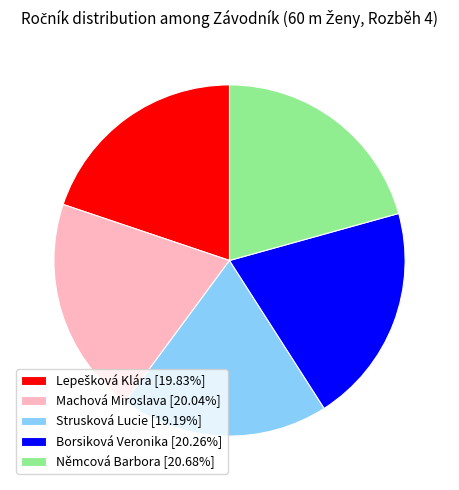

Approximately how many times larger is the value at Němcová Barbora [20.68%] compared to Borsiková Veronika [20.26%]?

1.0